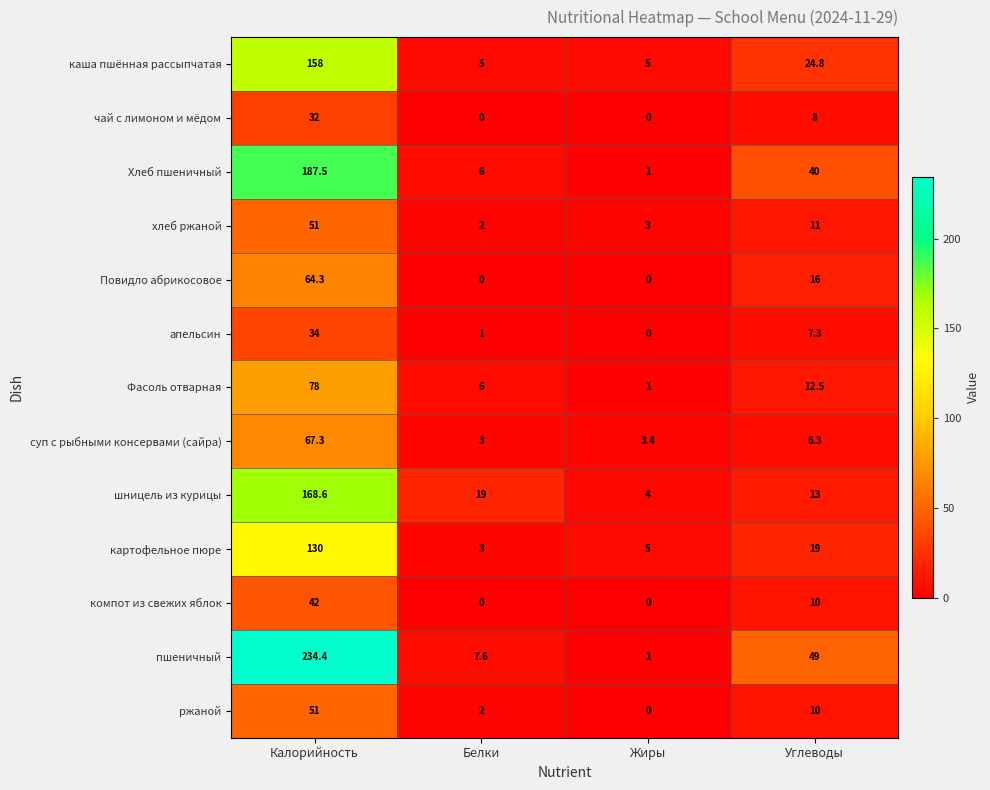

Rank the categories by шницель из курицы value from highest to lowest.

Калорийность, Белки, Углеводы, Жиры